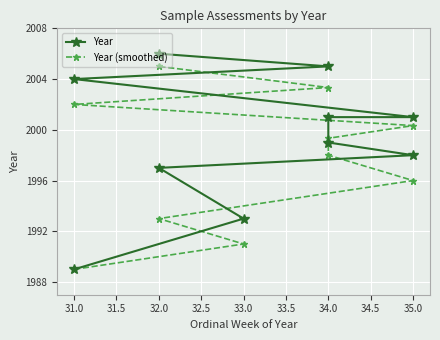

Between 35.0 and 31.0, which is larger?

31.0